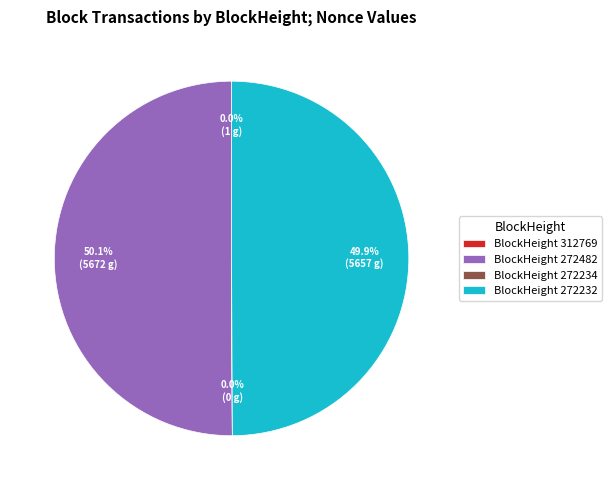

How many slices are in this pie chart?

4